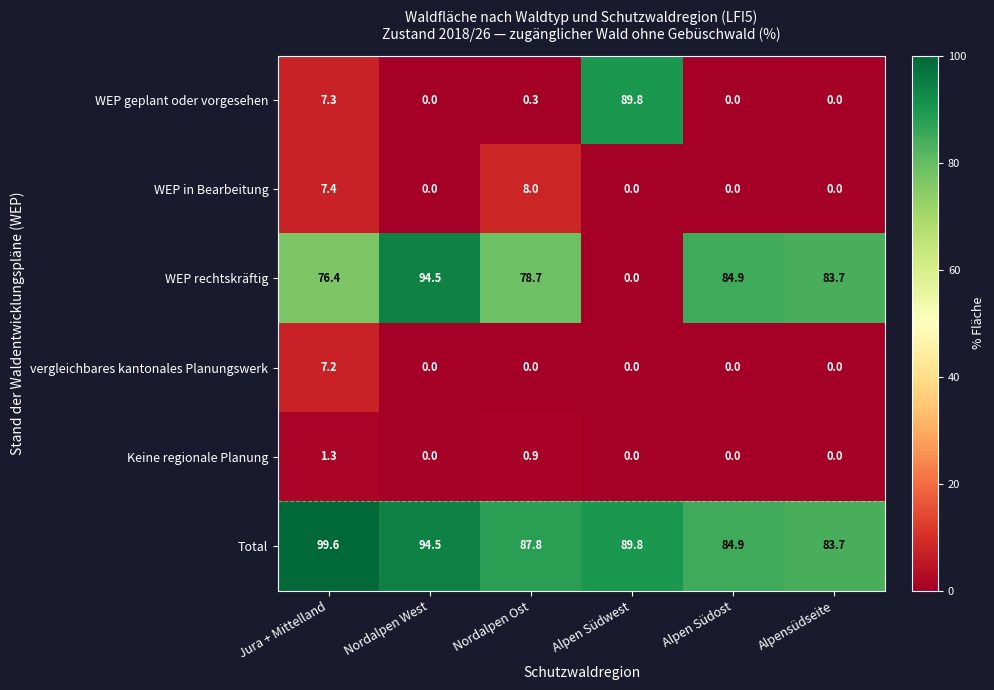

At which category does the chart reach its peak across all series?

Jura + Mittelland